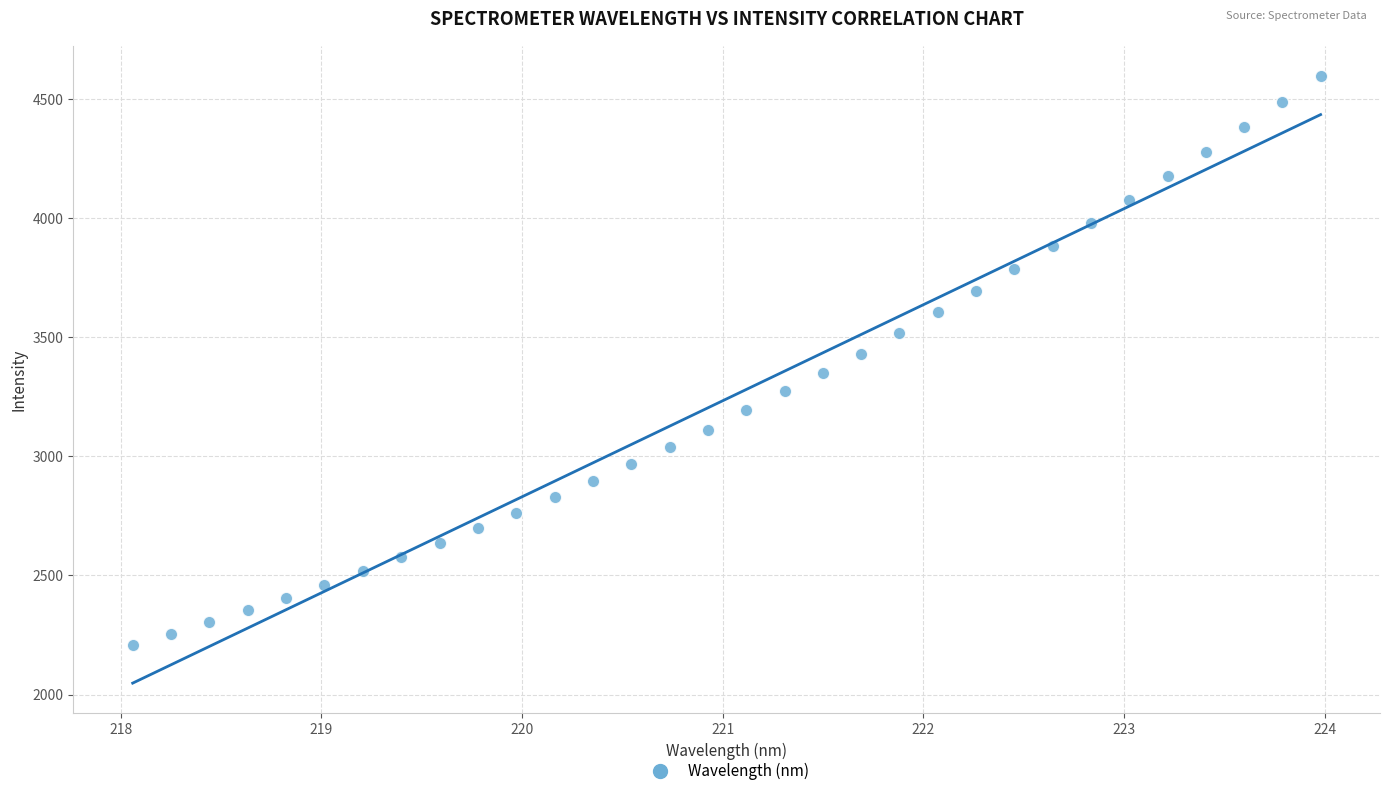

What is the range of X values (max minus min)?

5.9